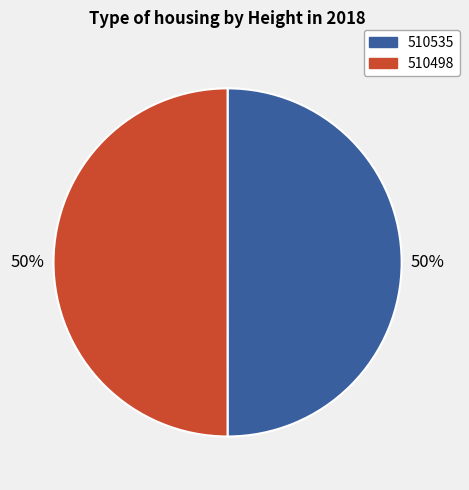

True or false: 510498 accounts for 50% of the total.

True